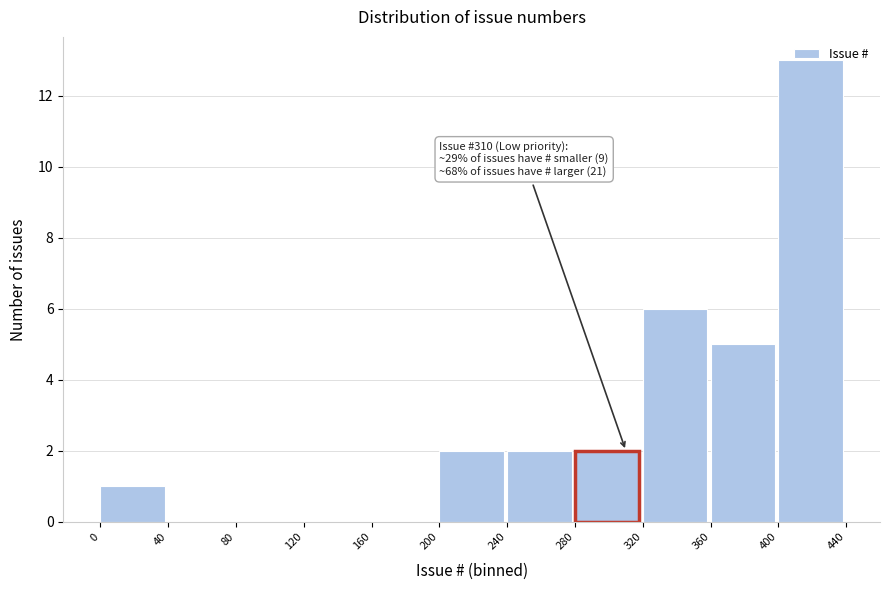

Over which range of the x-axis is the bar tallest?

400 to 440